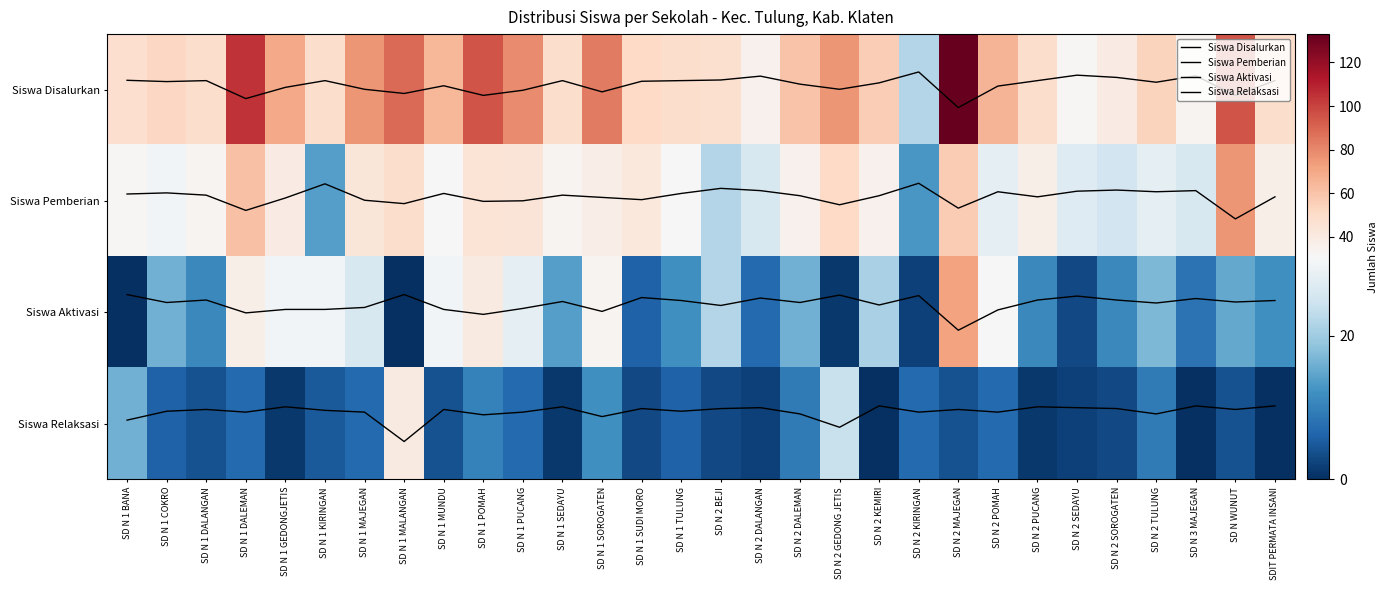

At which label does Siswa Disalurkan first exceed 0?

SD N 1 DALEMAN